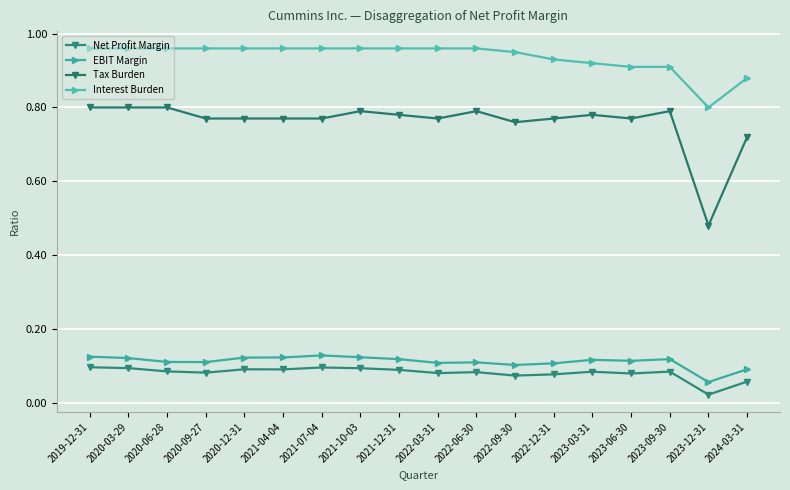

At which category does Net Profit Margin reach its first local valley?

2020-09-27